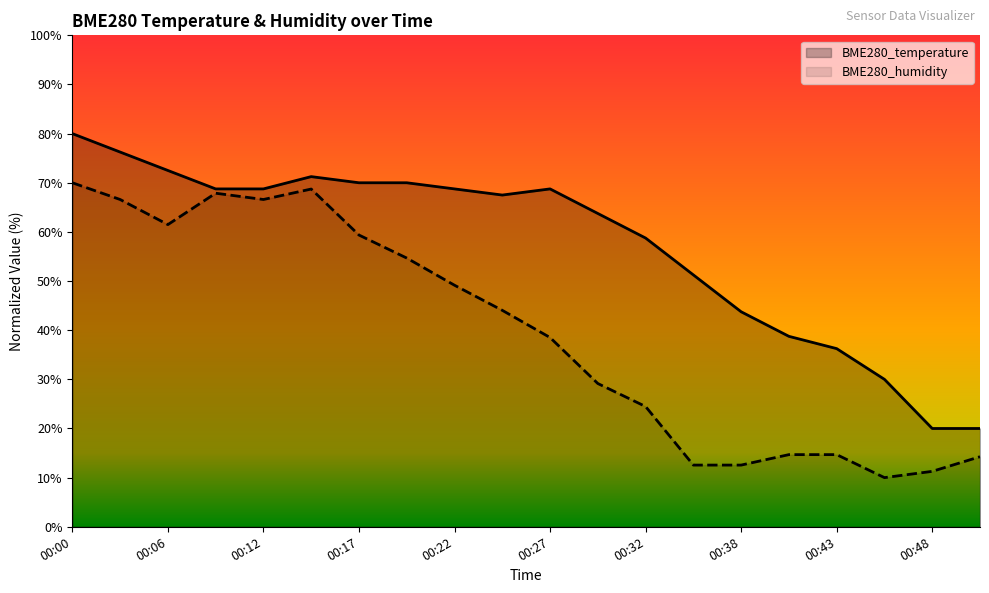

Is the value of BME280_humidity at 00:14 greater than the value of BME280_temperature at 00:06?

No